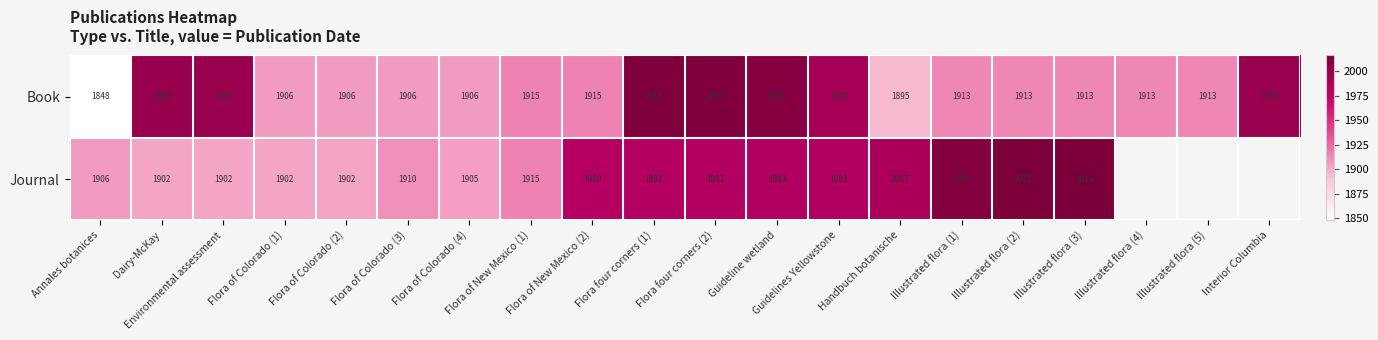

At Flora of Colorado (1), list the series in order from smallest to largest.

Journal, Book